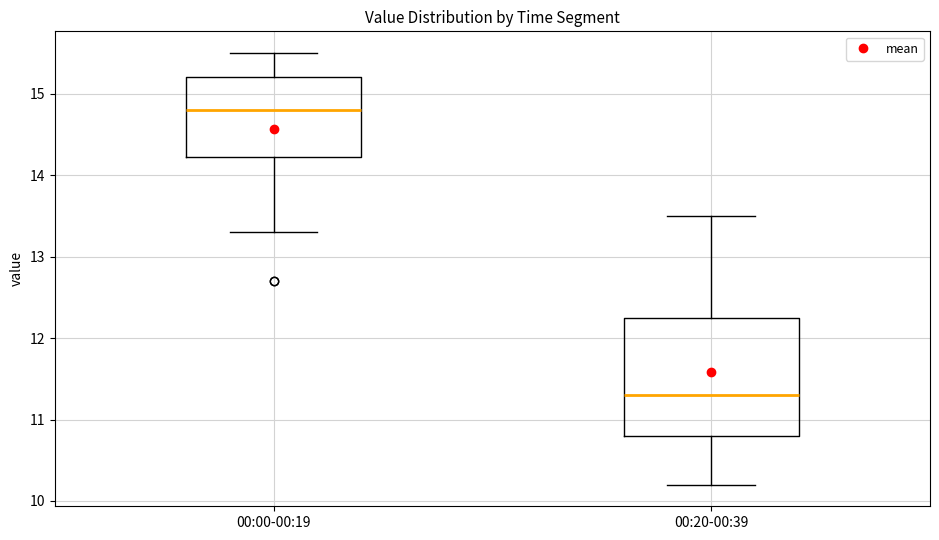

Where does the median line of the box for 00:20-00:39 sit on the y-axis? The values are not printed on the chart, so give them approximately, as read against the axis.

11.3